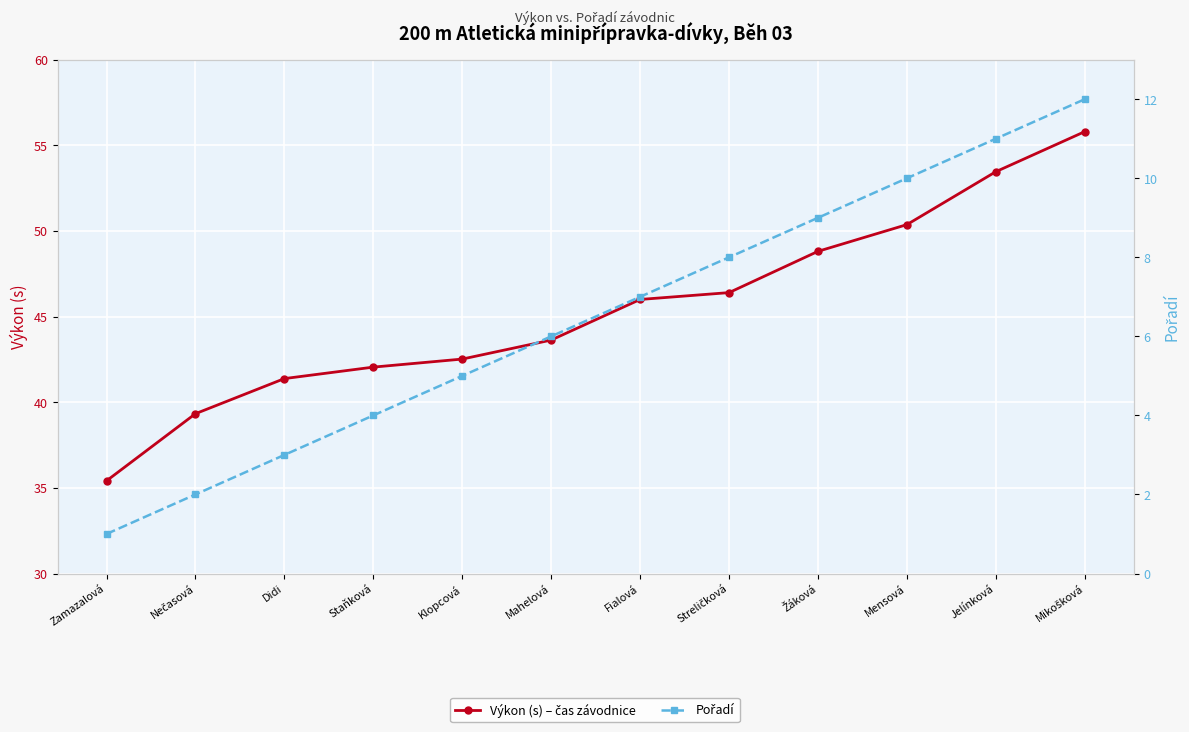

What is the average value of the Výkon (s) – čas závodnice series?

45.4